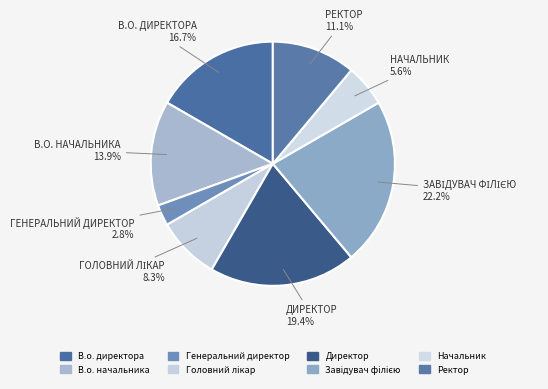

How many slices are in this pie chart?

8